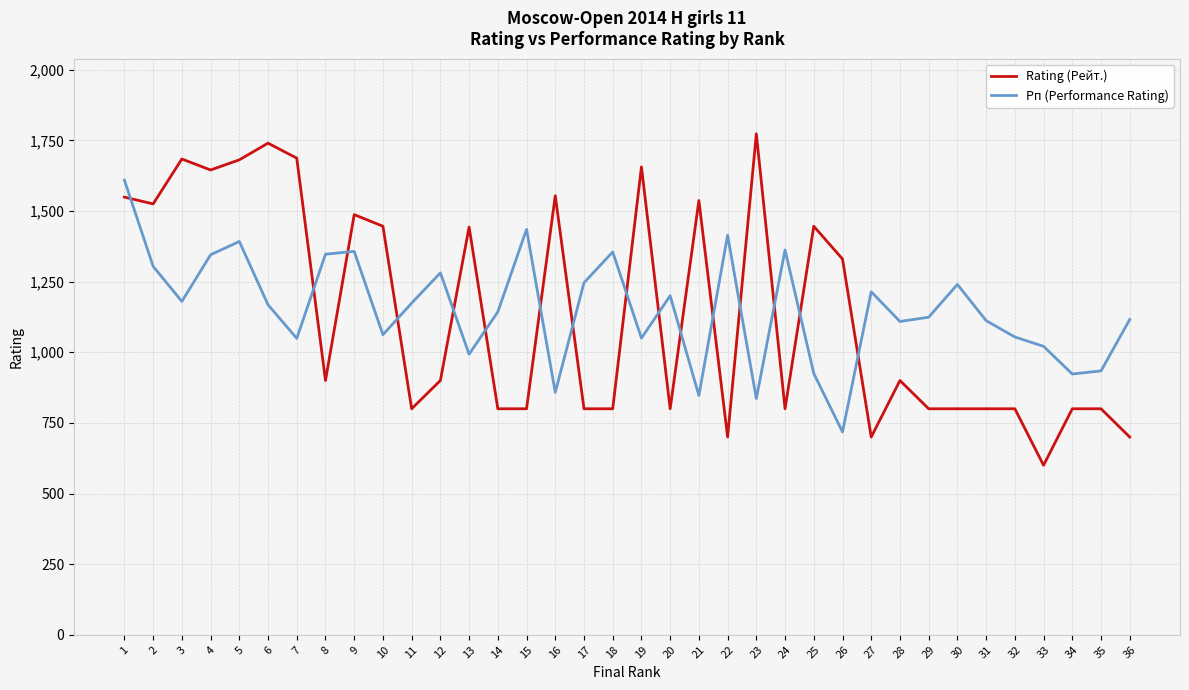

What is the greatest value displayed?

1773